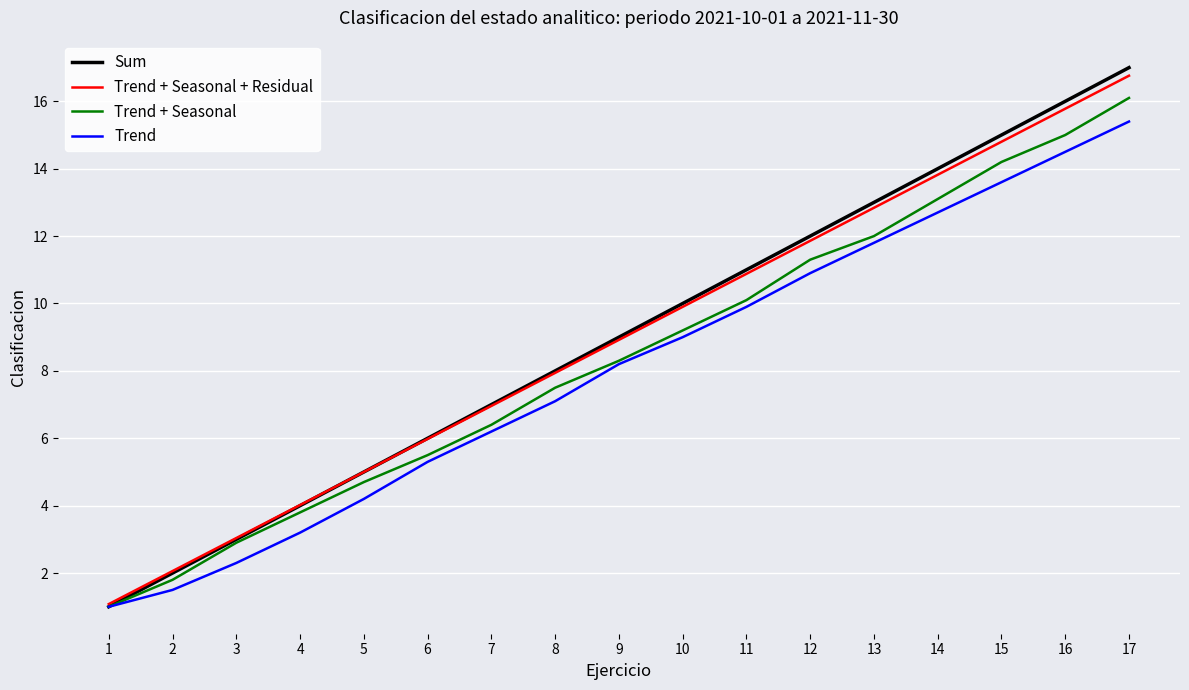

Where does the Trend + Seasonal series first go above 8?

9